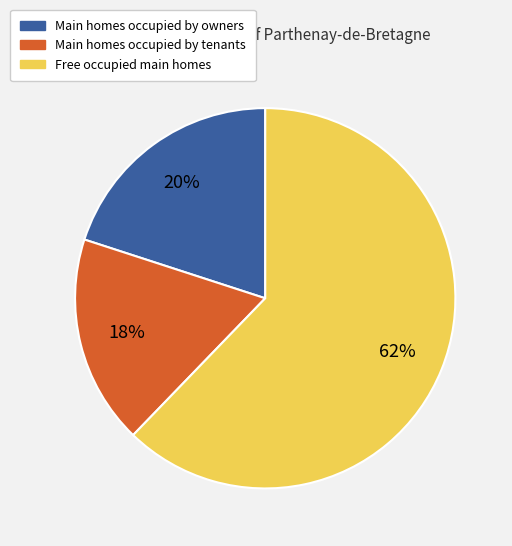

How many segments does this pie chart have?

3